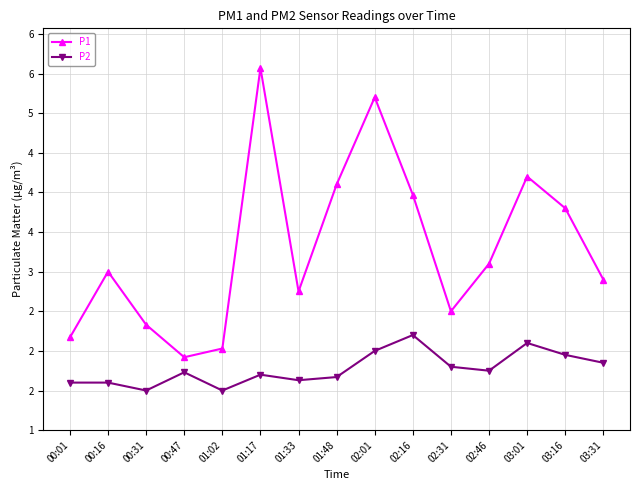

What is the difference between the highest and lowest values at 03:31?

1.0